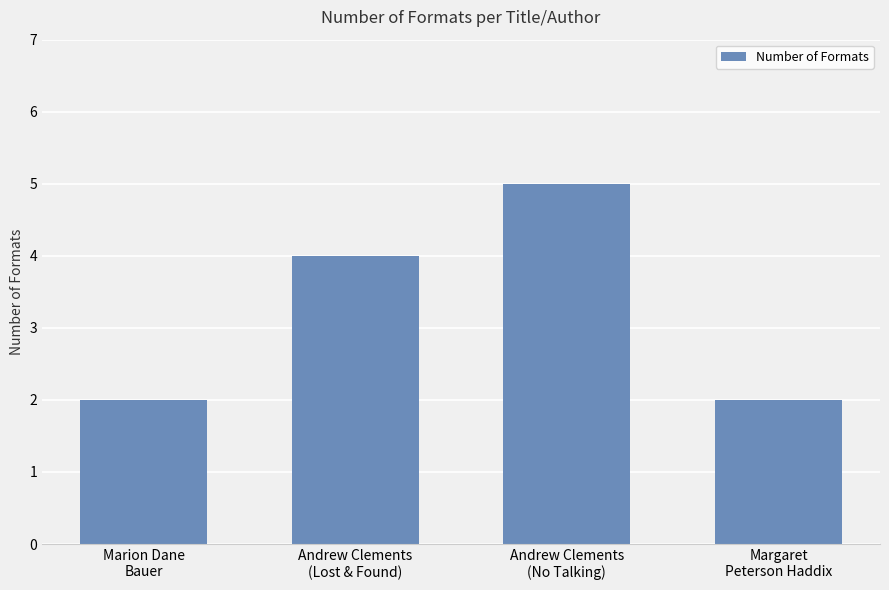

What is the ratio of the value at Margaret
Peterson Haddix to the value at Andrew Clements
(Lost & Found)?

0.5